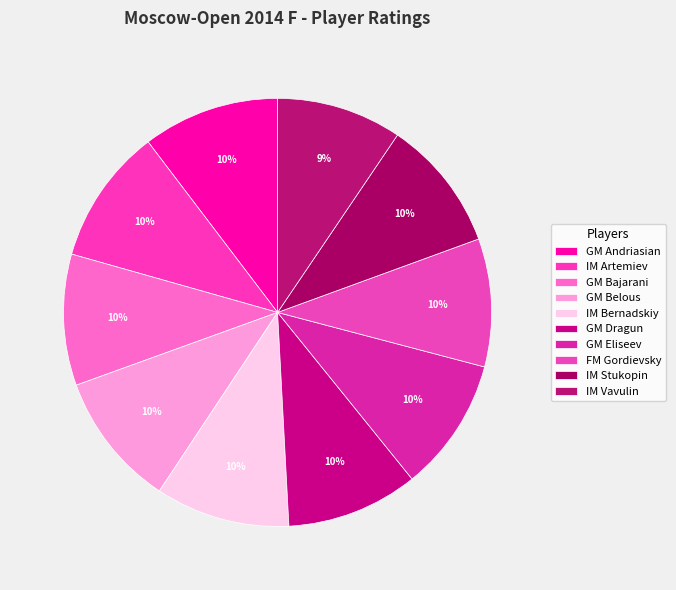

Is it true that GM Andriasian is 10% of the pie?

True